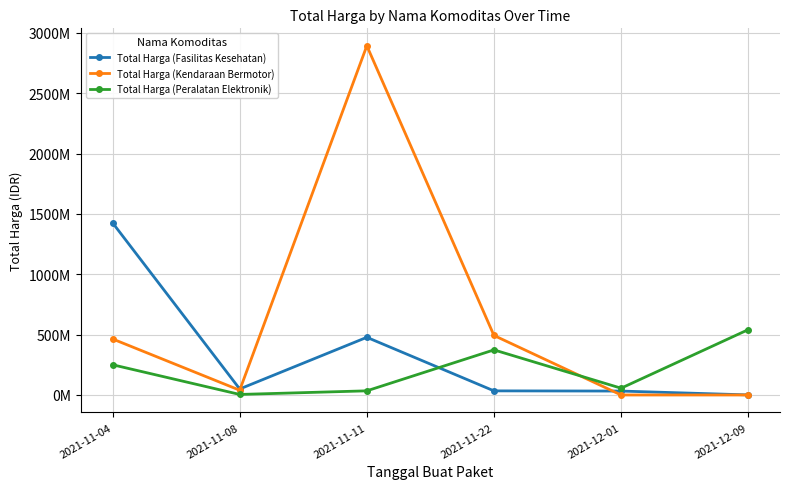

What are all the series names shown in the legend?

Total Harga (Fasilitas Kesehatan), Total Harga (Kendaraan Bermotor), Total Harga (Peralatan Elektronik)